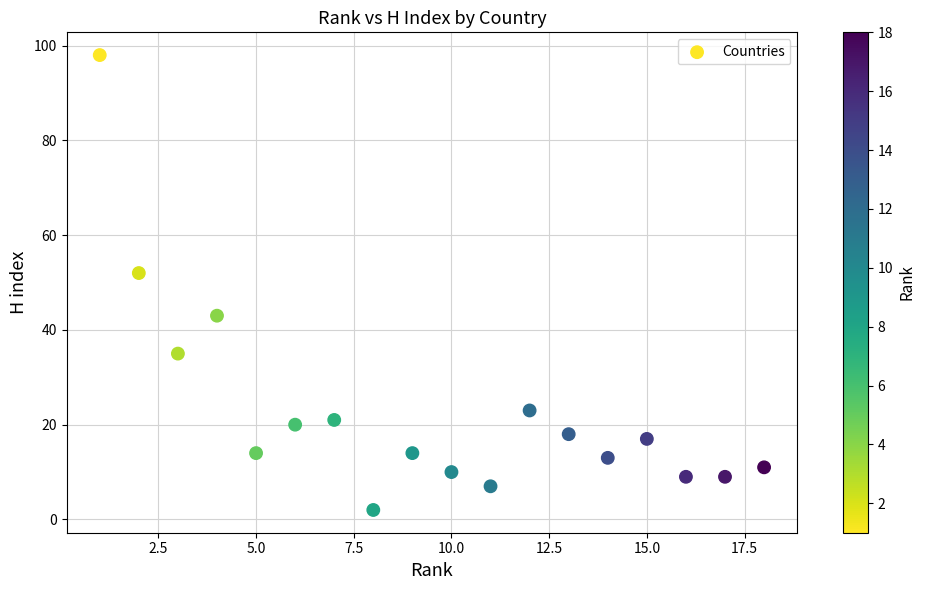

What is the range of Y values (max minus min)?

96